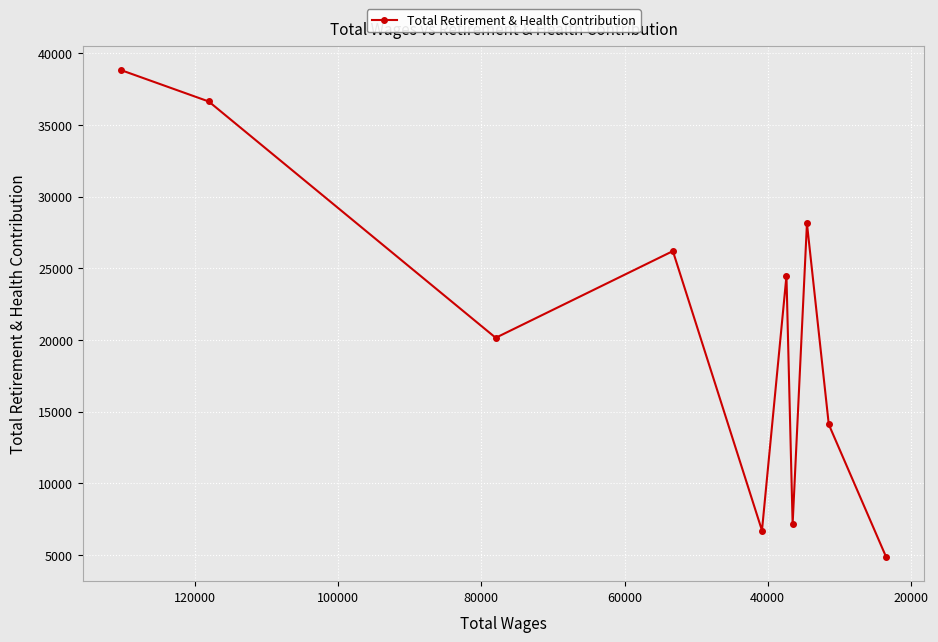

How many interior local peaks (higher than both neighbors) does the data have?

3